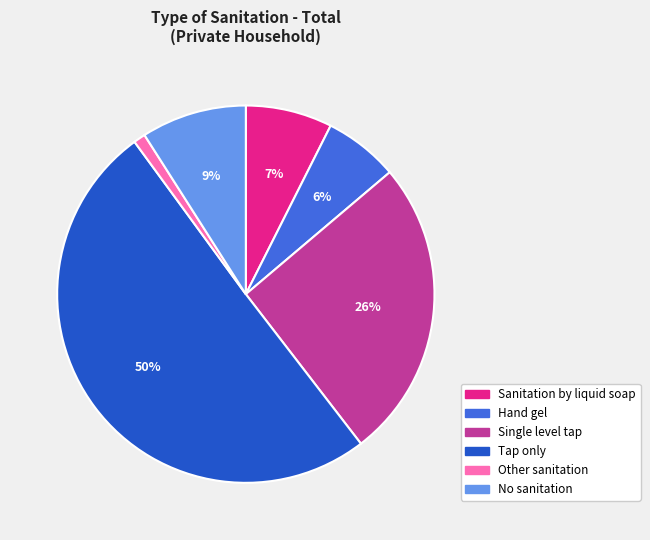

To the nearest percent, what percentage of the pie is Single level tap?

26%